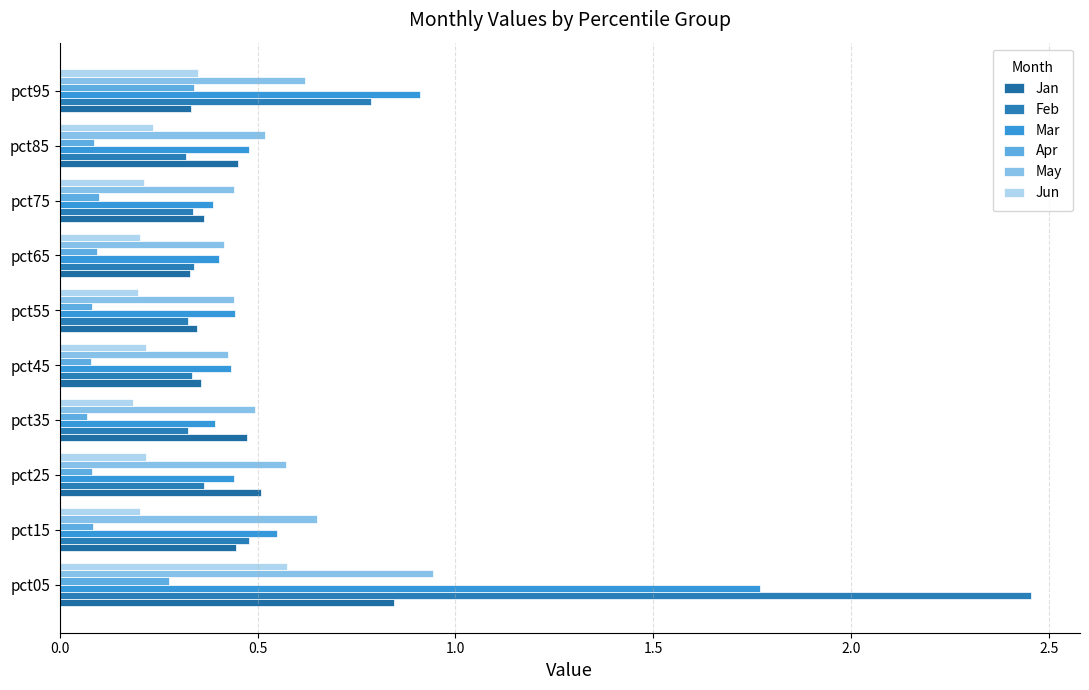

How many data points does each series have?

10